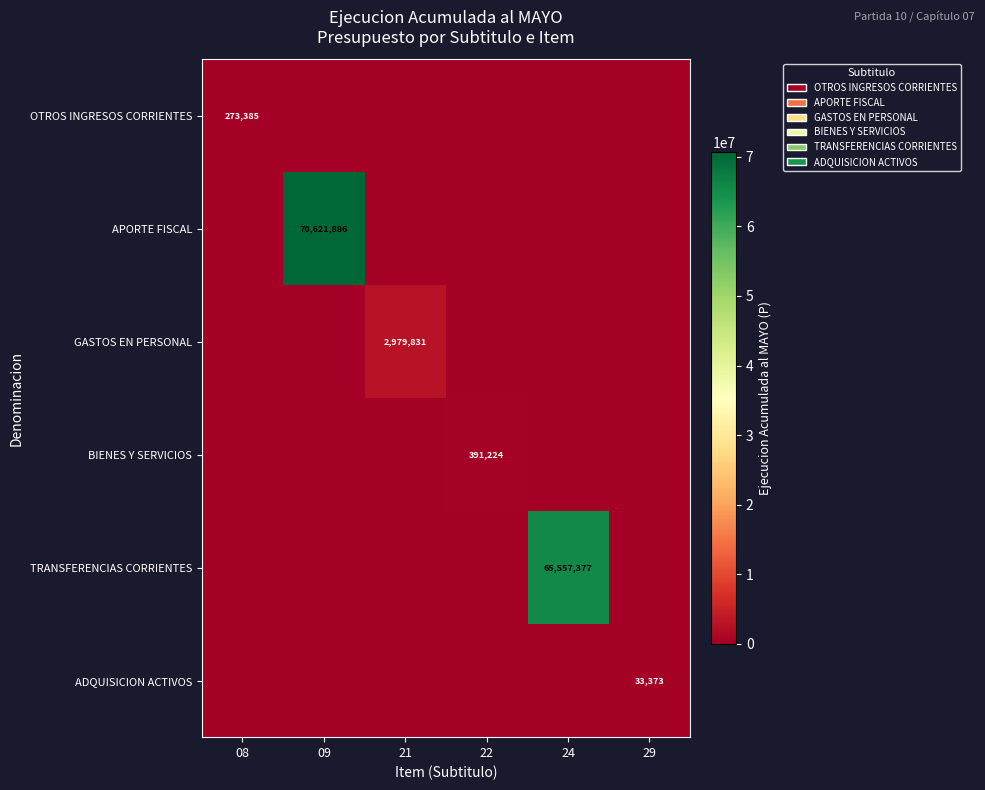

At which label does APORTE FISCAL reach its minimum?

08